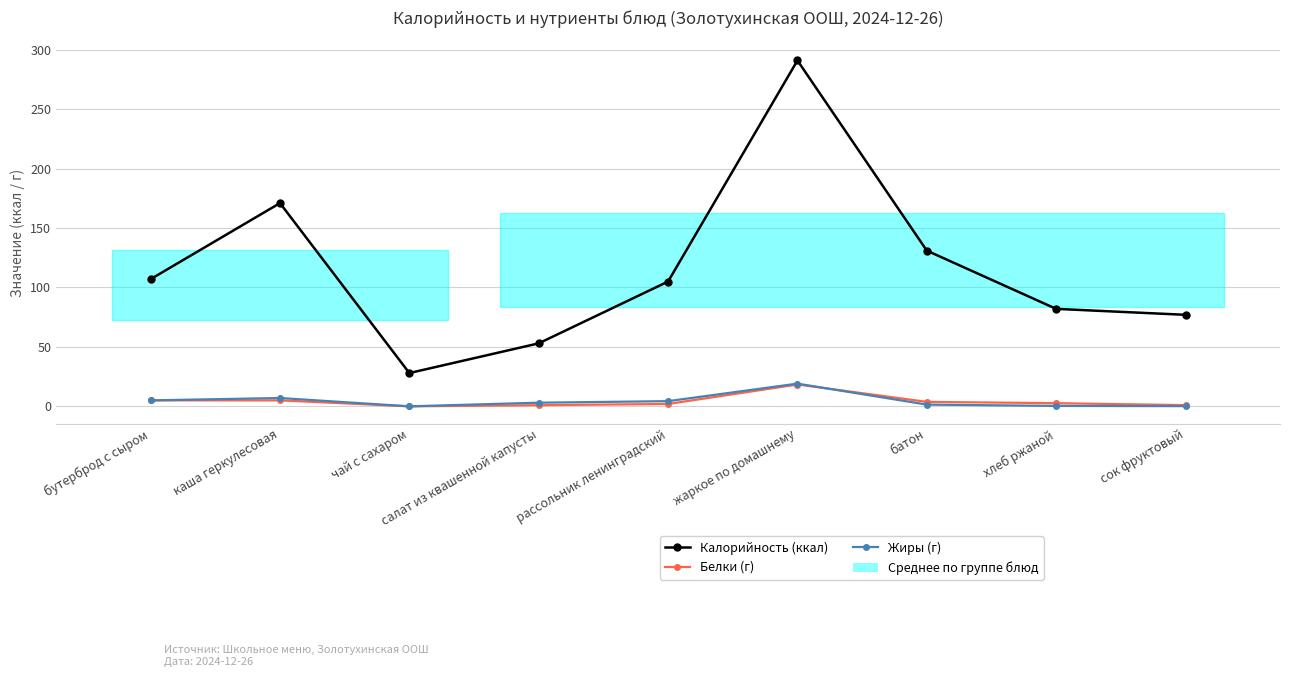

How many lines are shown in the chart?

3